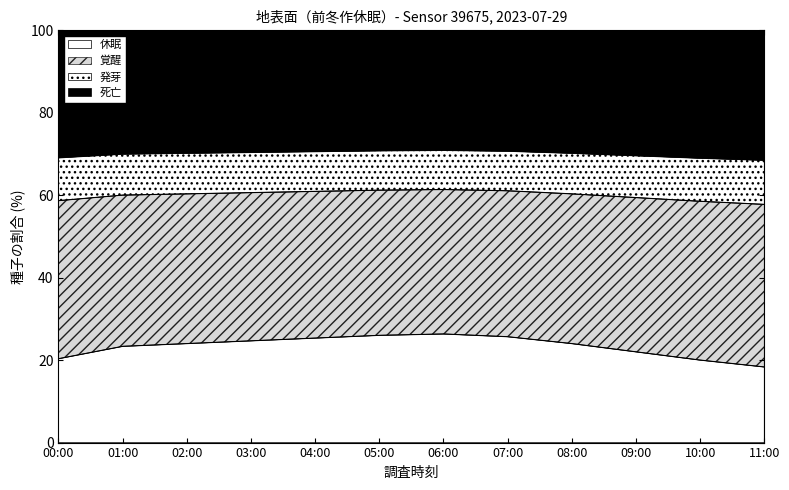

What position from the left is 11:00?

12